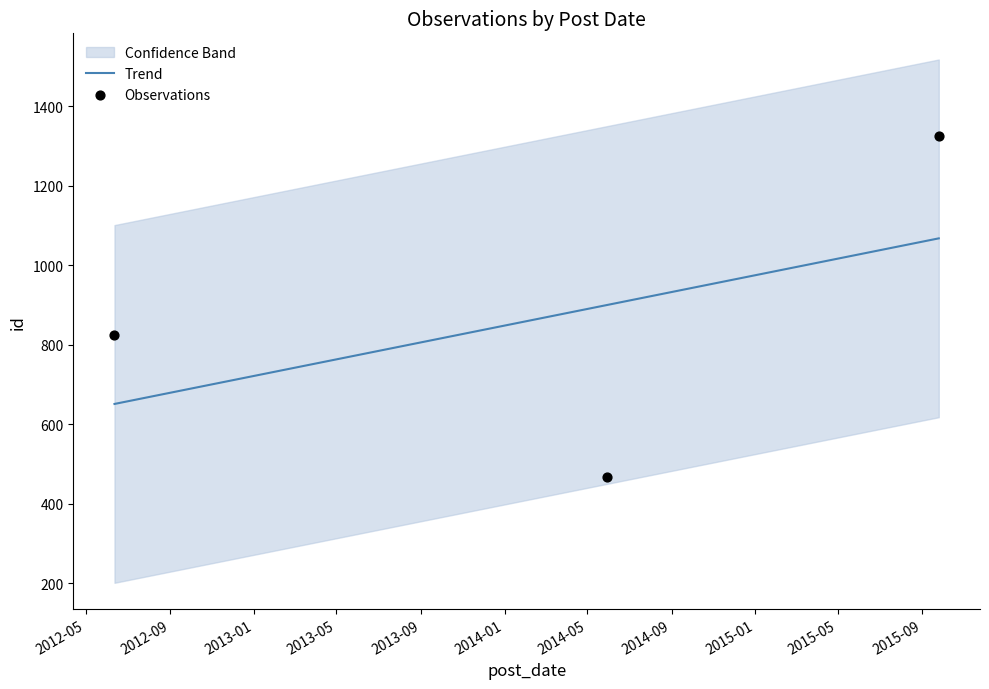

Which has a higher value, 2014-05-30 or 2015-09-25?

2015-09-25